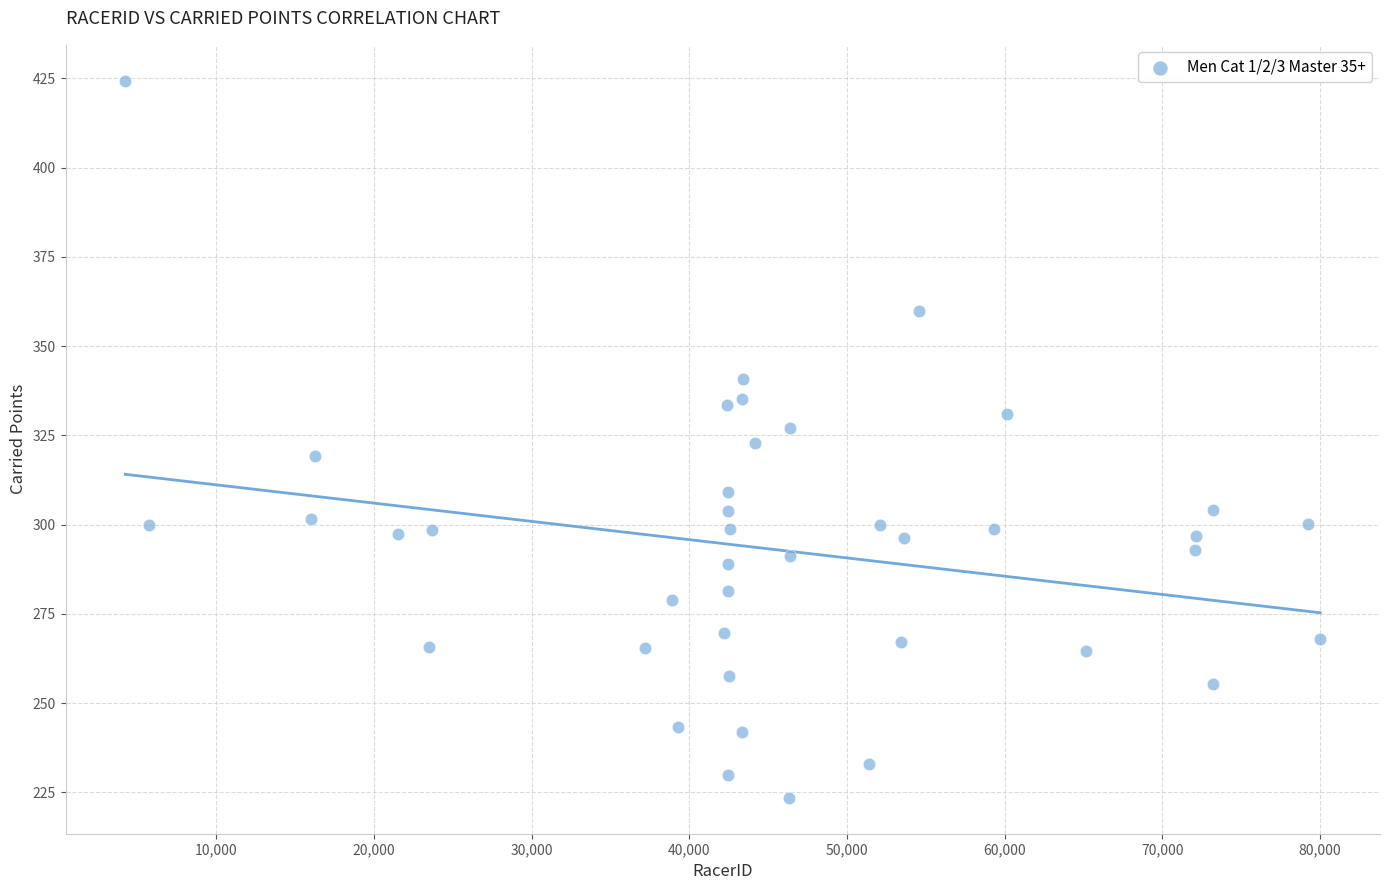

What is the range of Y values (max minus min)?

200.9